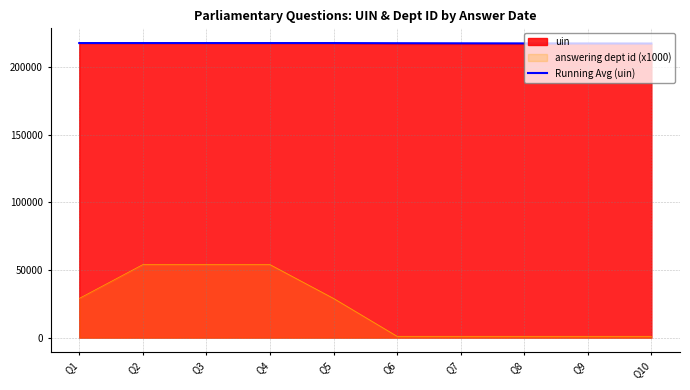

At which label does the data first exceed 217736?

Q1